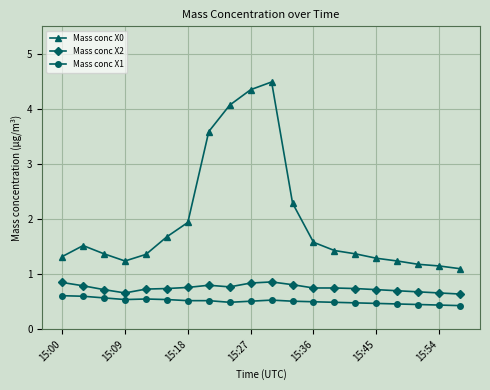

What is the value of the Mass conc X2 point at the 17th from the left?

0.7